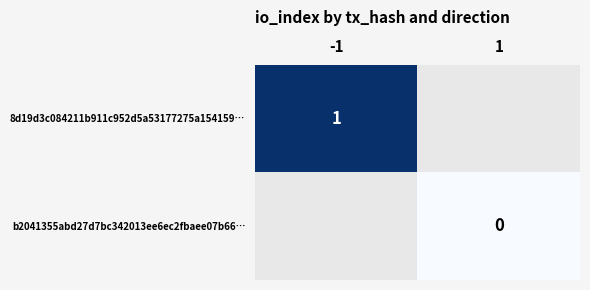

Is it true that 8d19d3c084211b911c952d5a53177275a154159… equals 2 at -1?

False